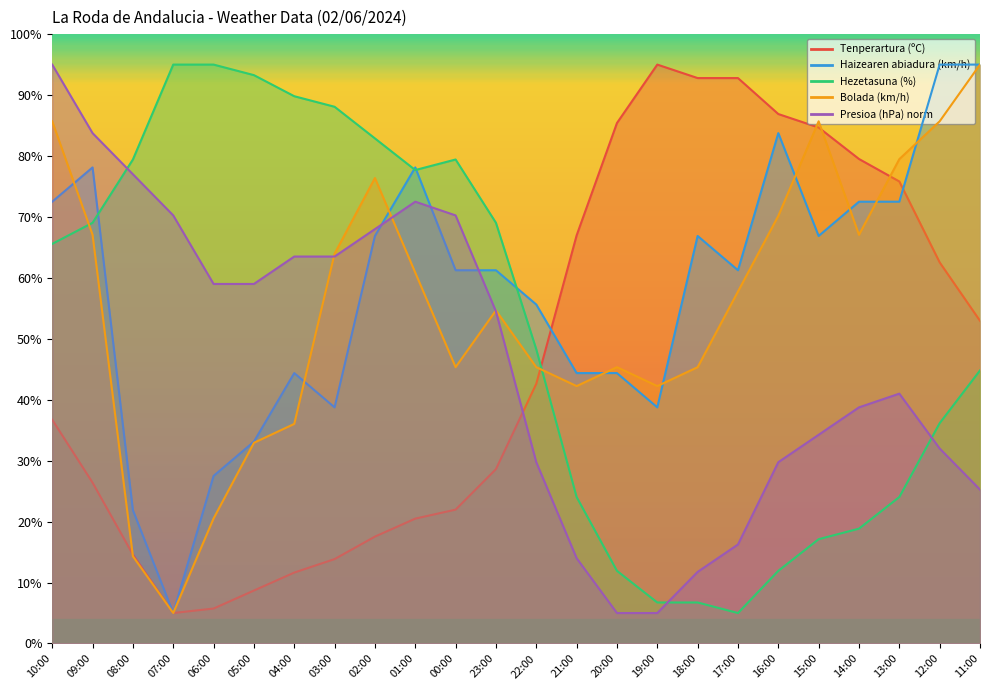

What is the value of the Hezetasuna (%) point at the 12th from the left?

69.0